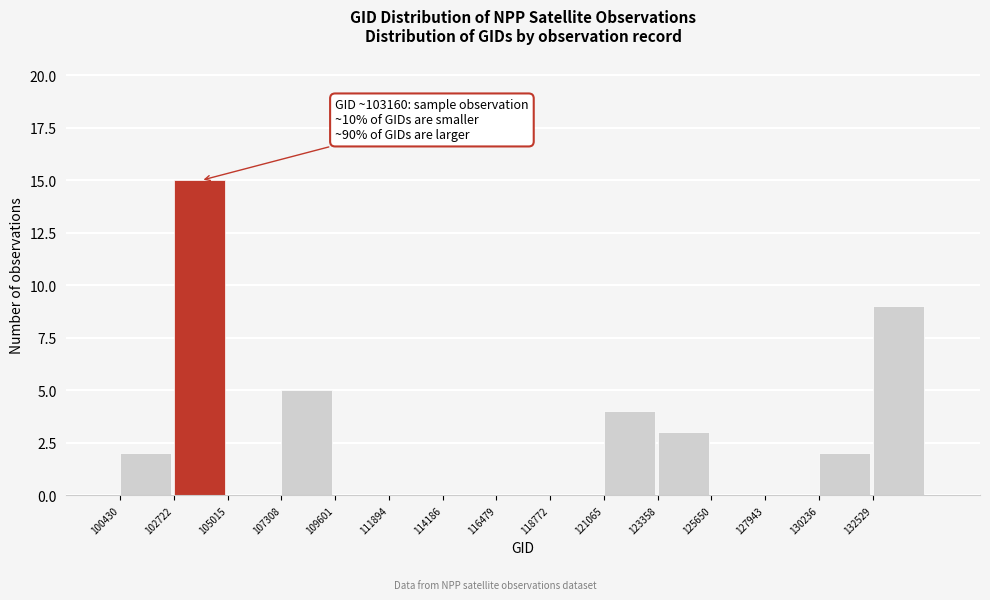

Which range on the x-axis has the tallest bar?

102500 to 105000